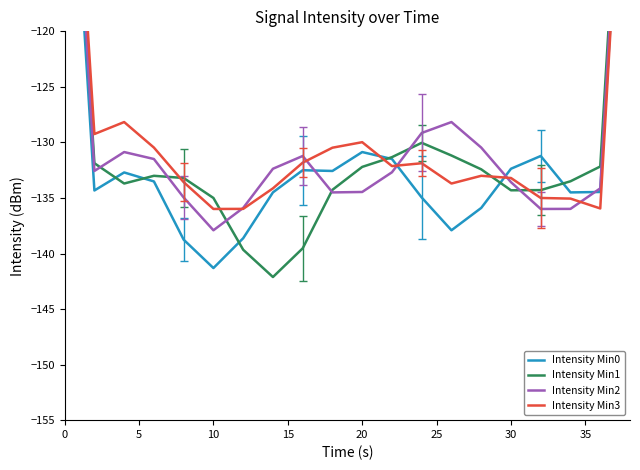

What is the sum of all Intensity Min2 values?

-2571.8